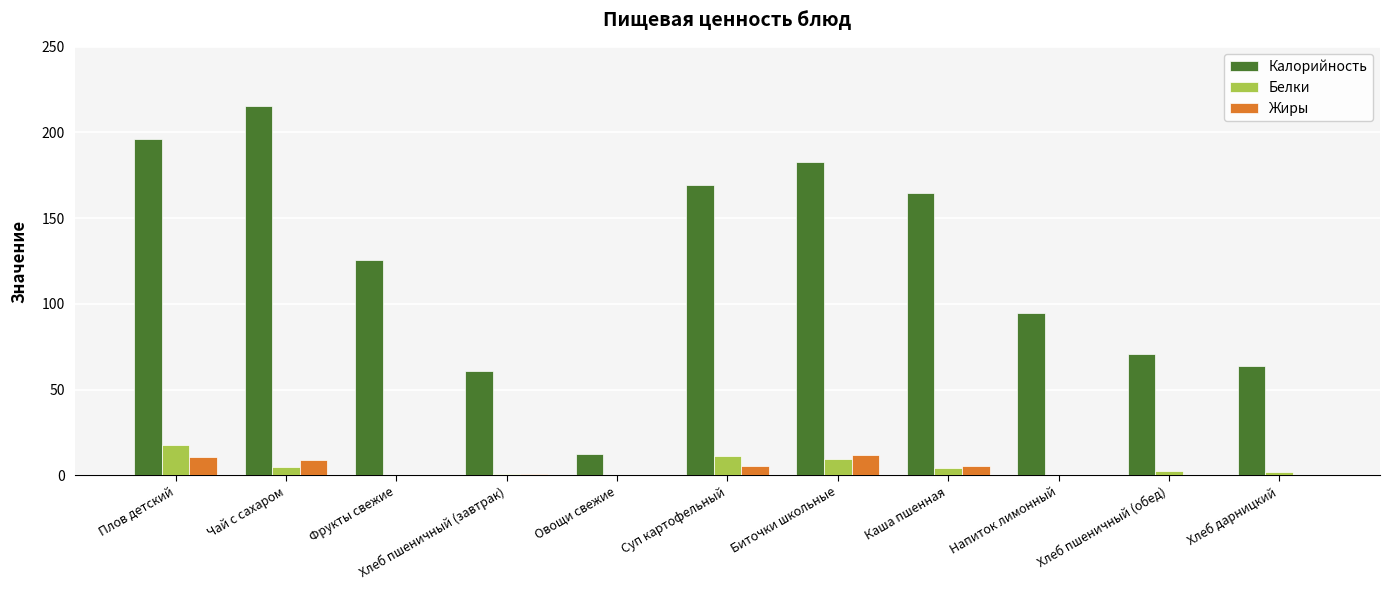

What is the total value across all series at Плов детский?

224.6